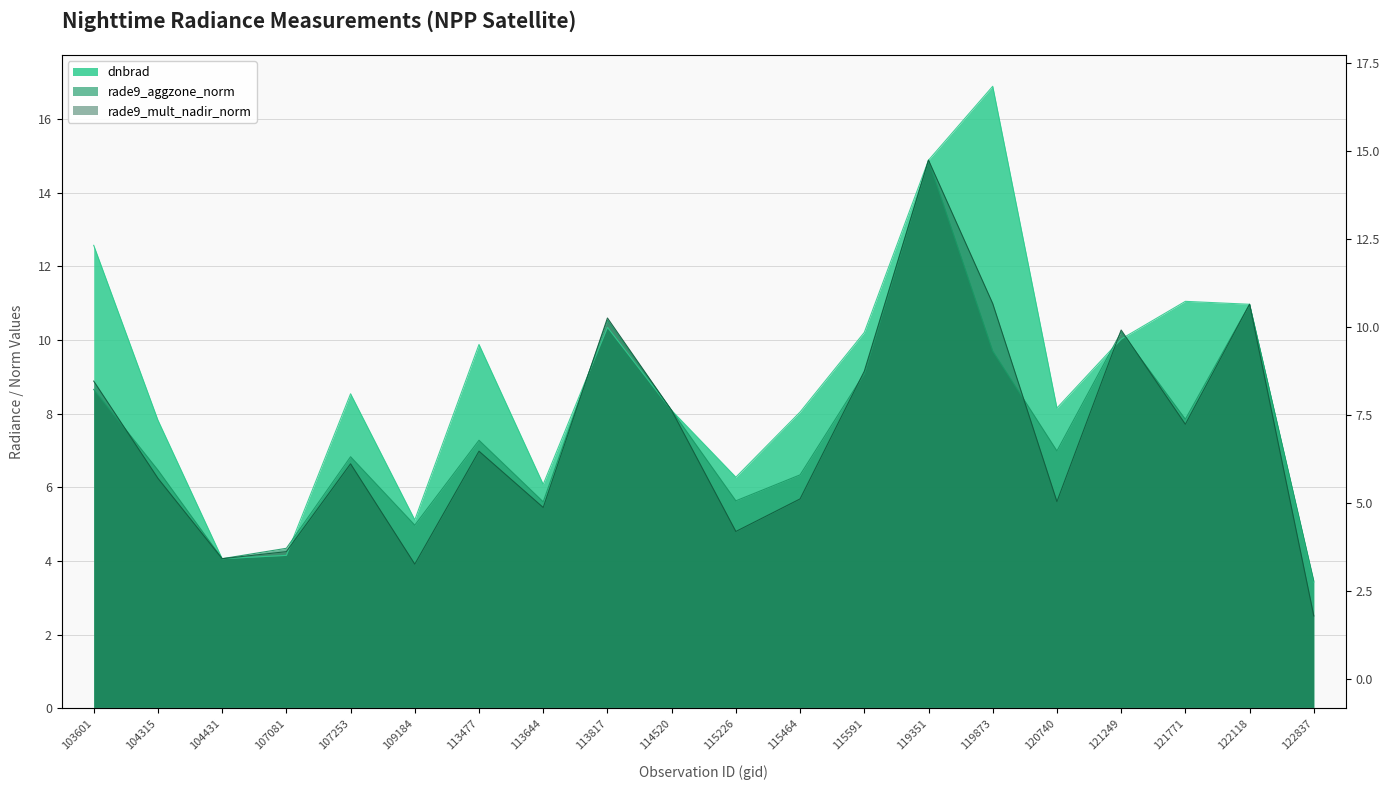

How many interior local peaks does the rade9_mult_nadir_norm series have?

6